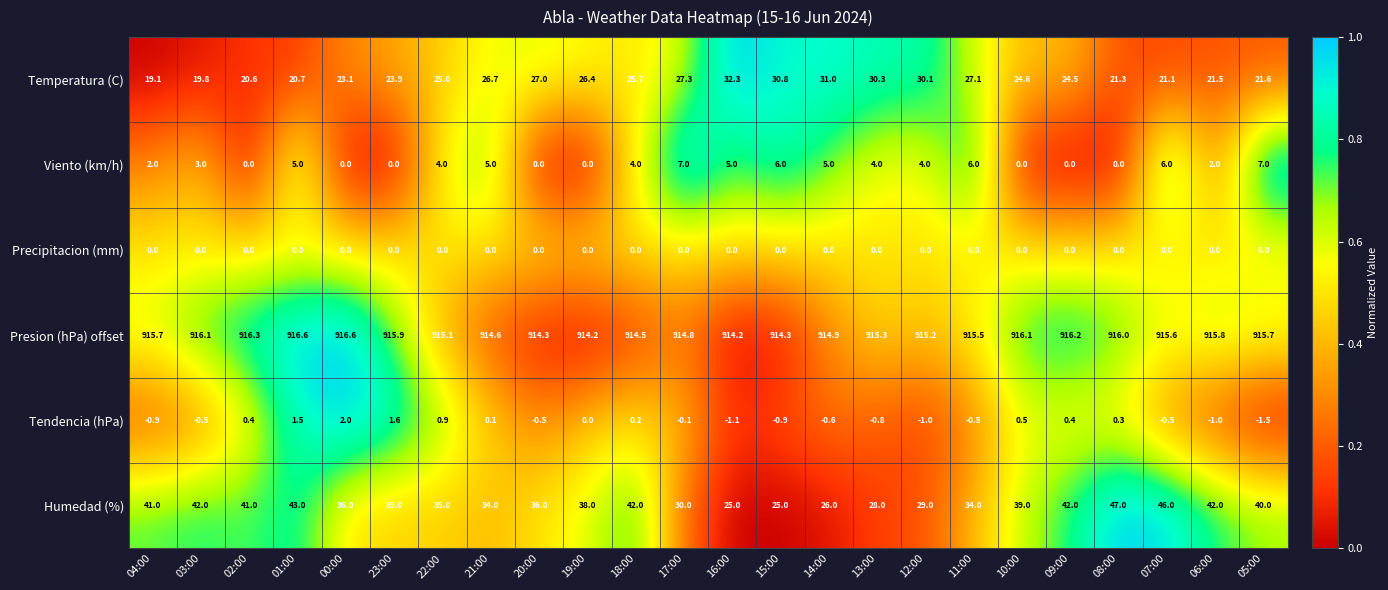

What is the difference between the second highest and minimum values in the Viento (km/h) series?

7.0